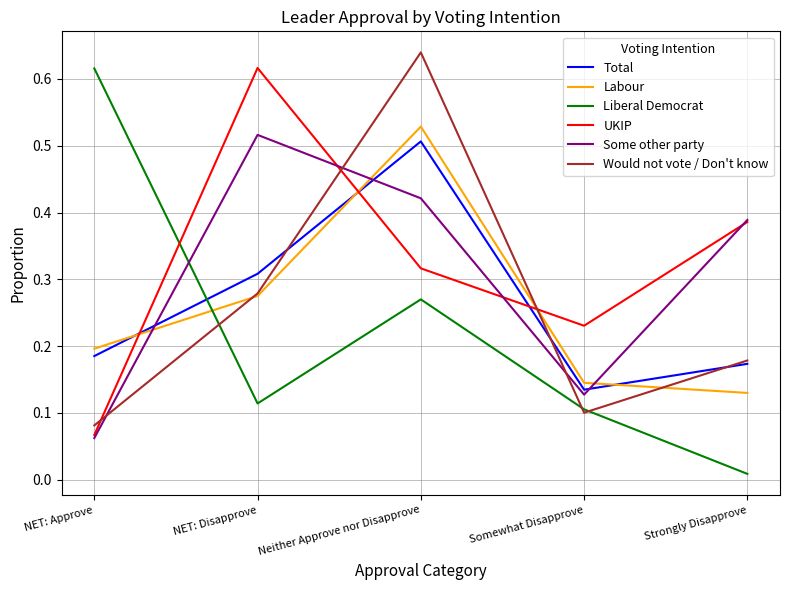

Where is the first local minimum for Would not vote / Don't know?

Somewhat Disapprove